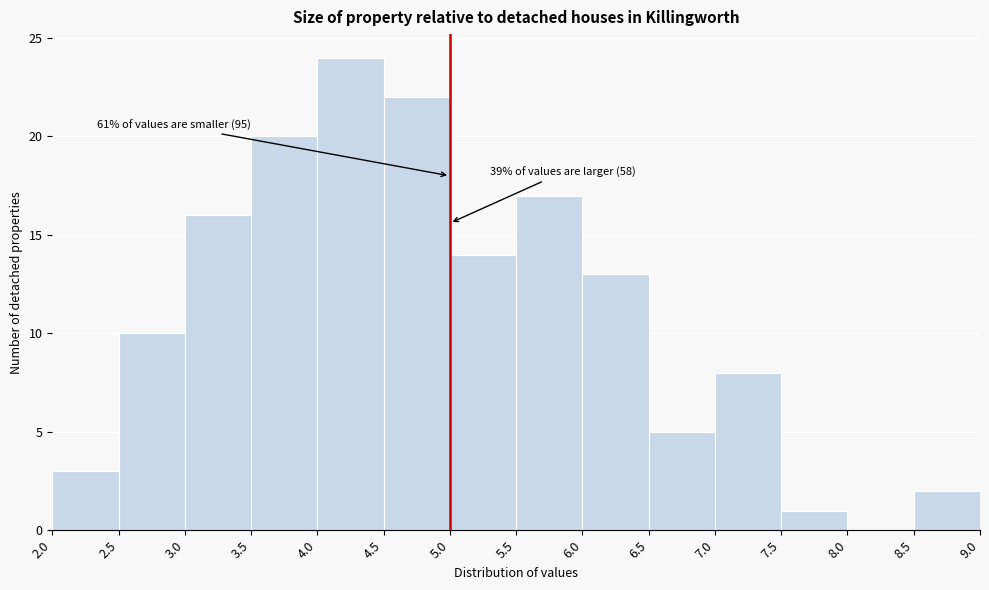

Over which range of the x-axis is the bar tallest?

4.0 to 4.5